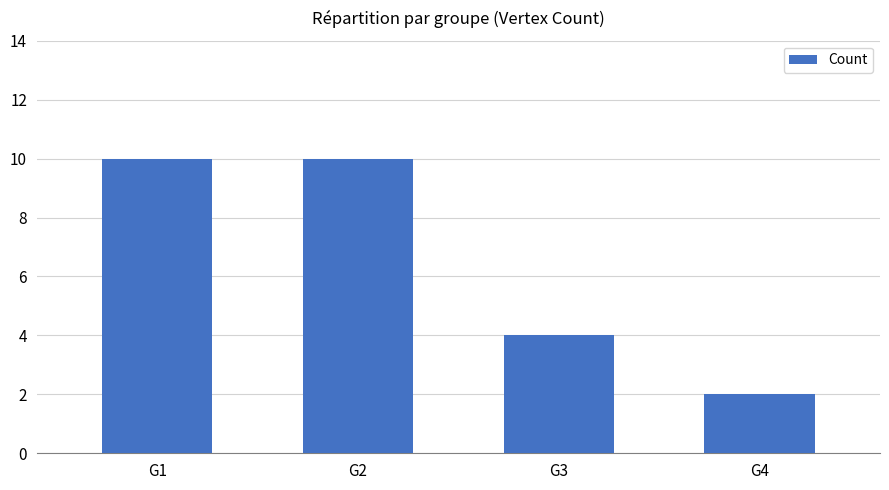

What value does the data have at G3?

4